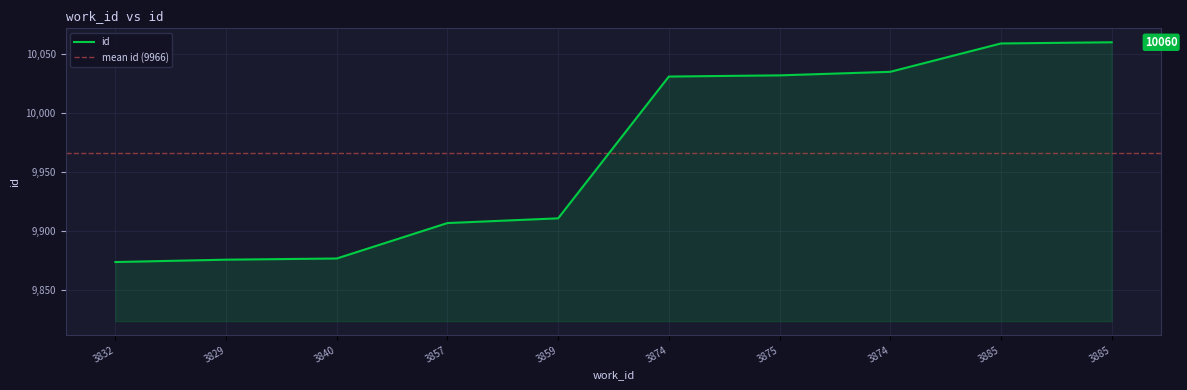

Reading left to right, what are all the values shown in this chart?

9874	9876	9877	9907	9911	10031	10032	10035	10059	10060